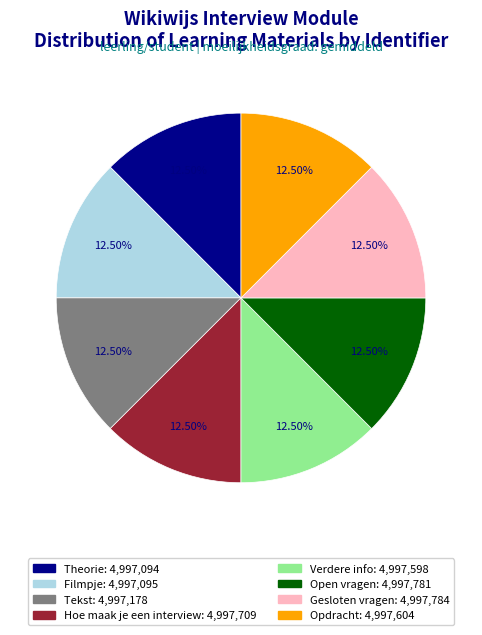

Approximately how many times larger is the value at Open vragen compared to Gesloten vragen?

1.0